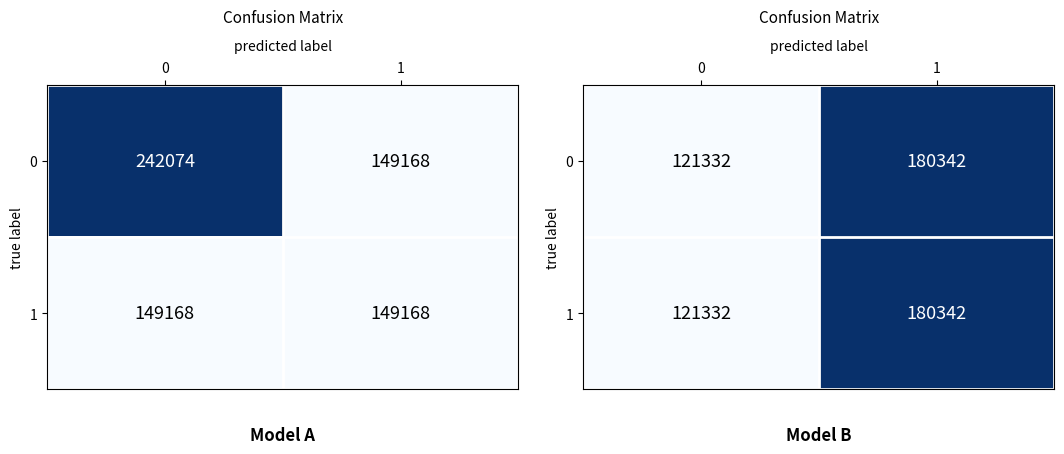

Which category has the highest value in the 1 series?

1